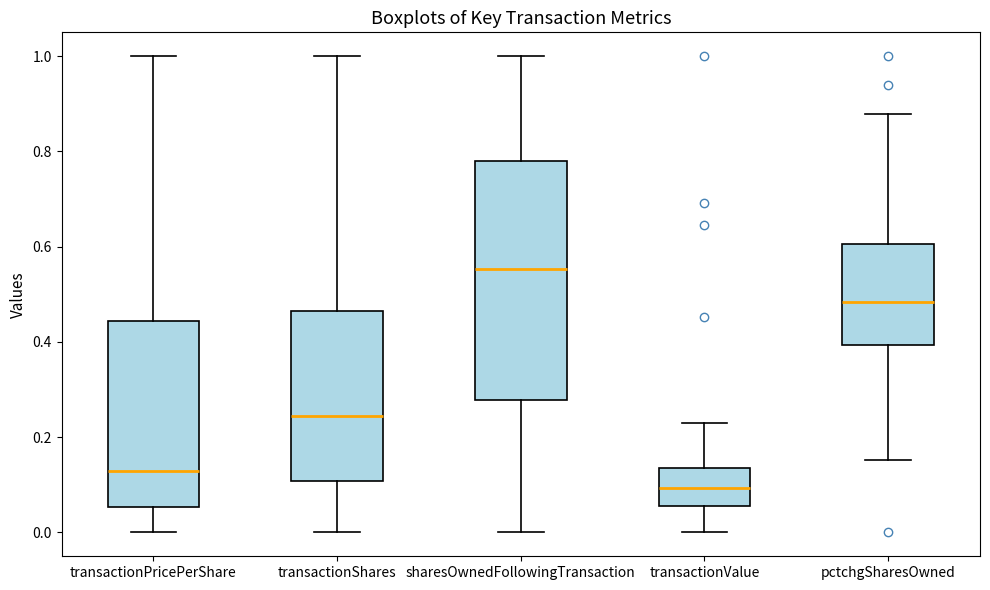

Which box has the lowest median line?

transactionValue